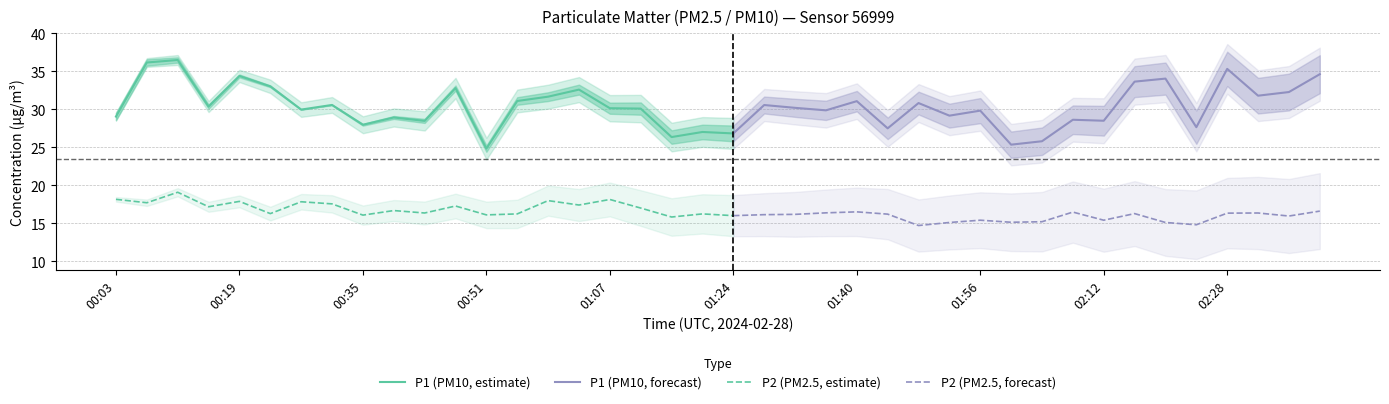

Which series changed the most between 13 and 26?

P2